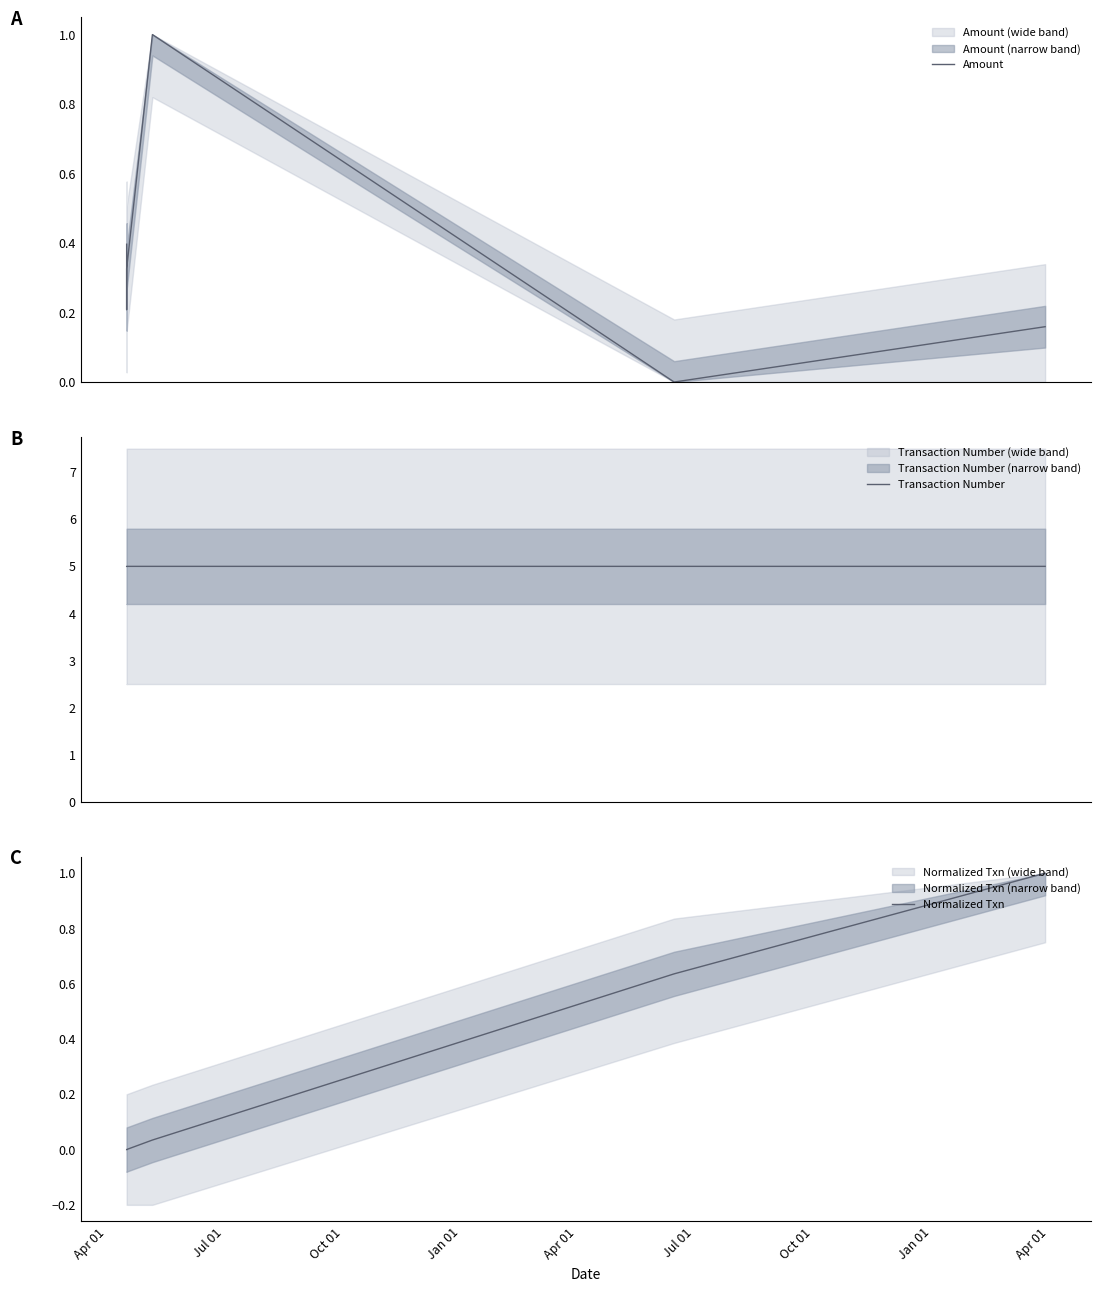

What is the maximum value shown in the chart?

5.0